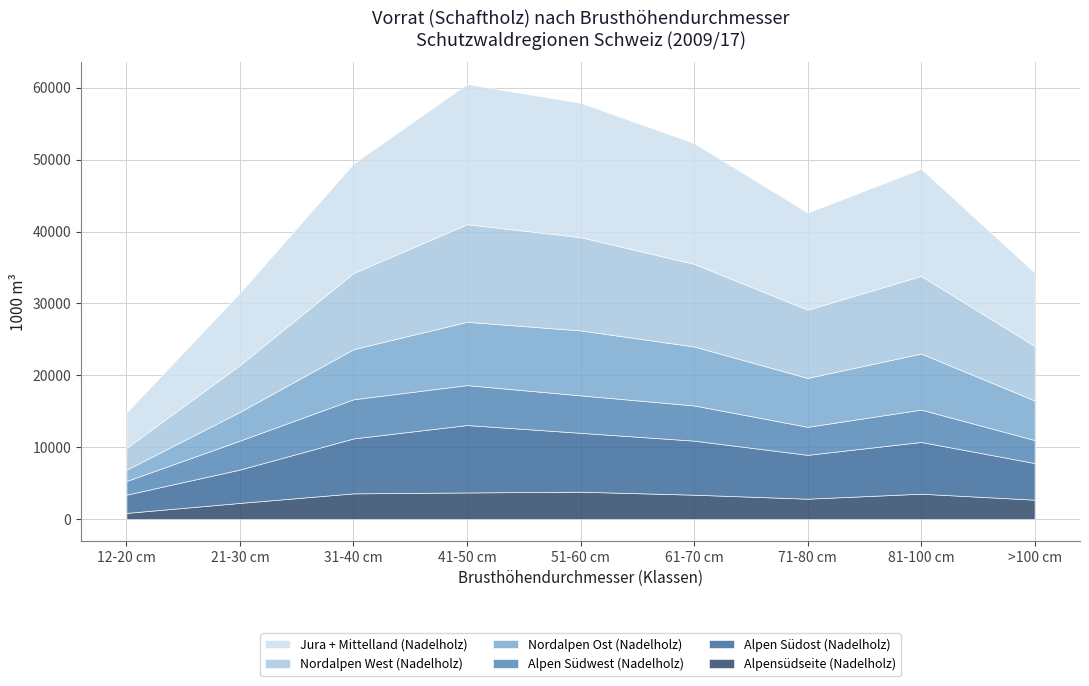

Where does the Jura + Mittelland (Nadelholz) series first go above 14900?

31-40 cm